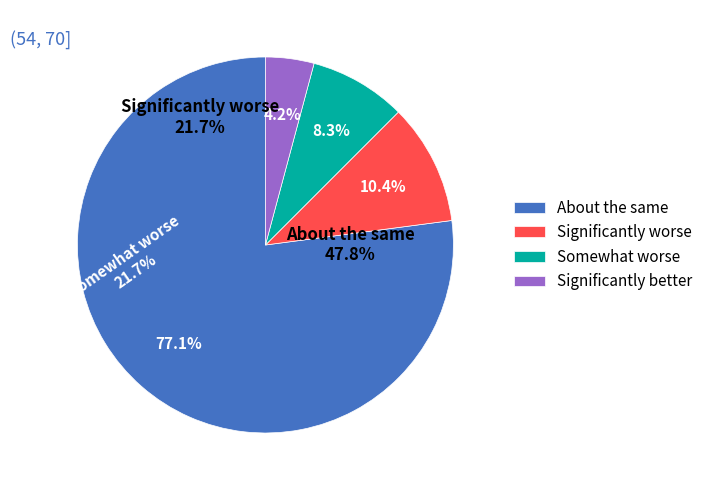

Count the number of slices in the pie.

4